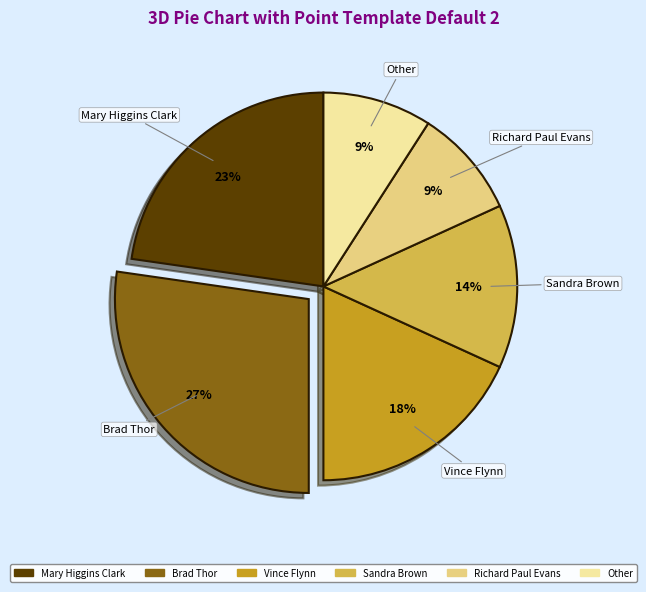

To the nearest percent, what percentage of the pie is Sandra Brown?

14%